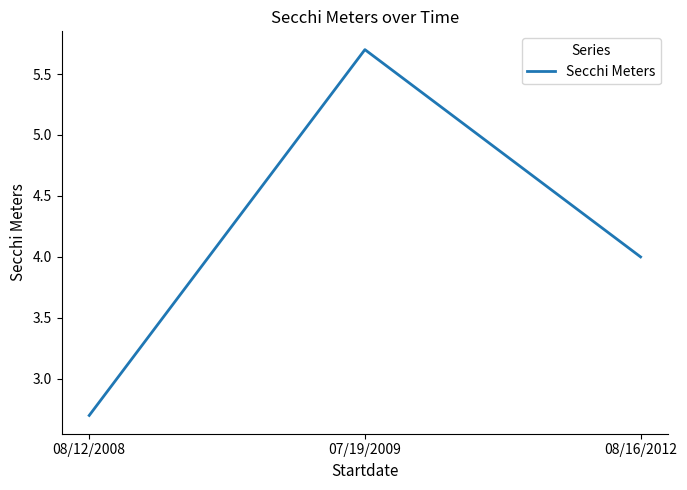

What is the difference between the values at 07/19/2009 and 08/12/2008?

3.0